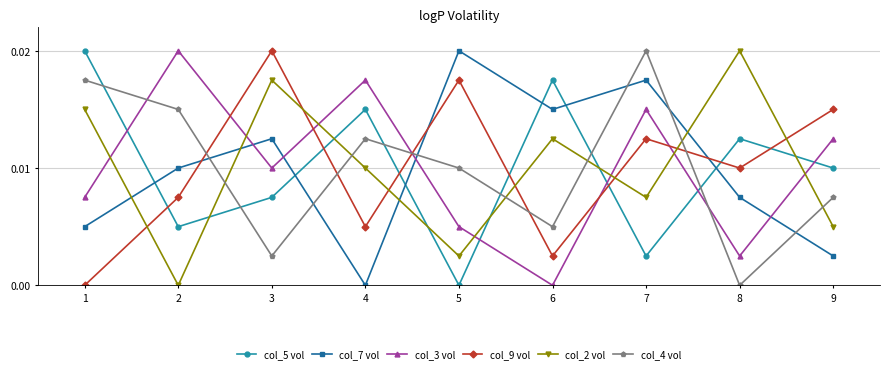

List the labels in order of col_4 vol value, largest first.

7, 1, 2, 4, 5, 9, 6, 3, 8